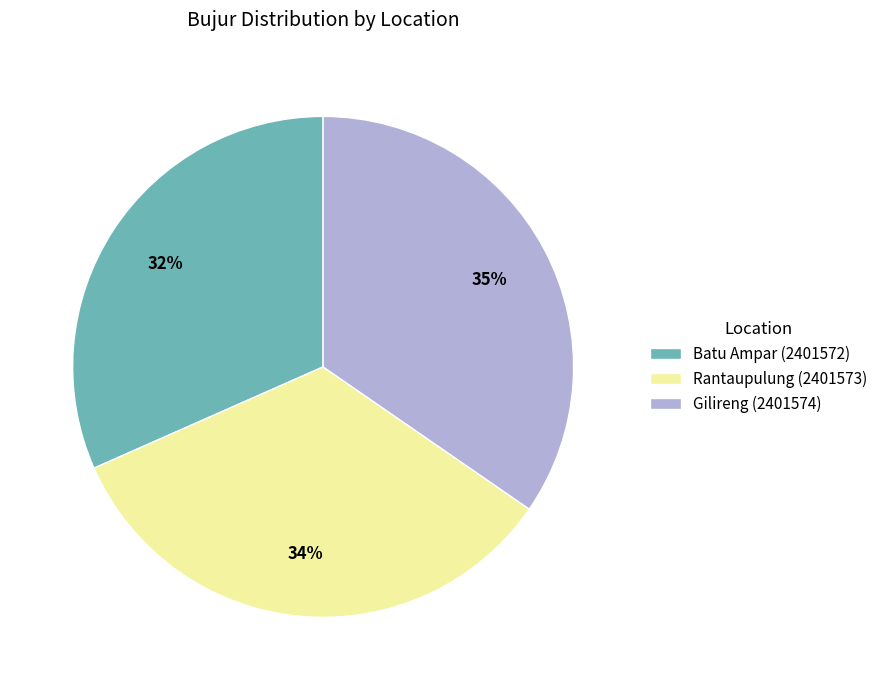

Which slice is the largest?

Gilireng (2401574)